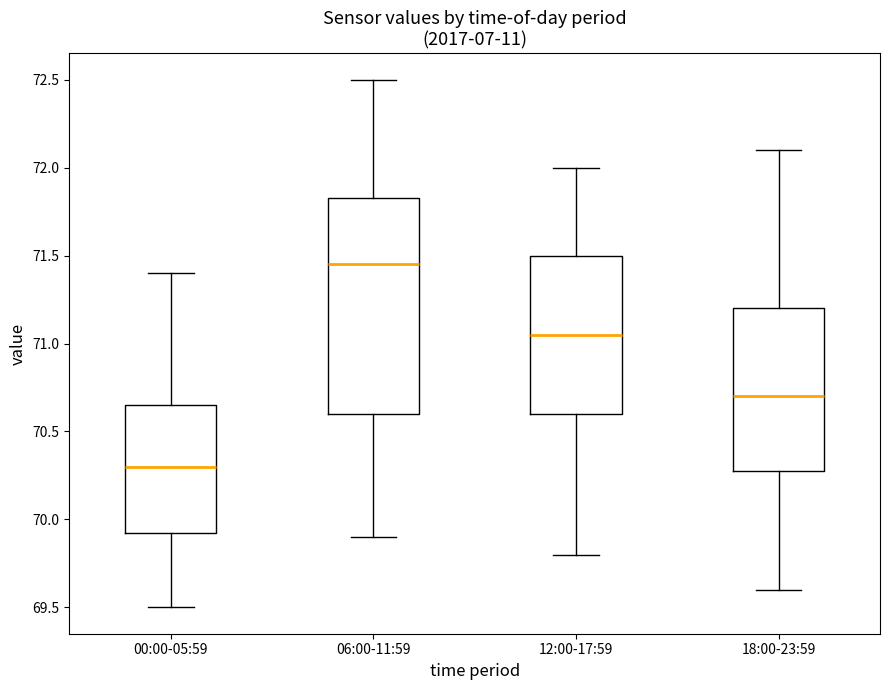

Where does the upper whisker of the box for 18:00-23:59 end on the y-axis? The values are not printed on the chart, so give them approximately, as read against the axis.

72.10